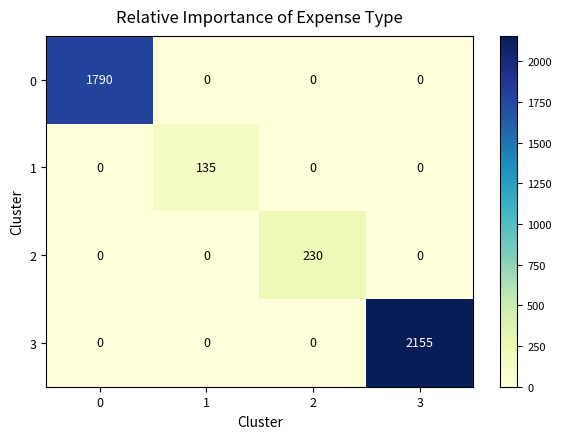

What is the total value across all series at 2?

230